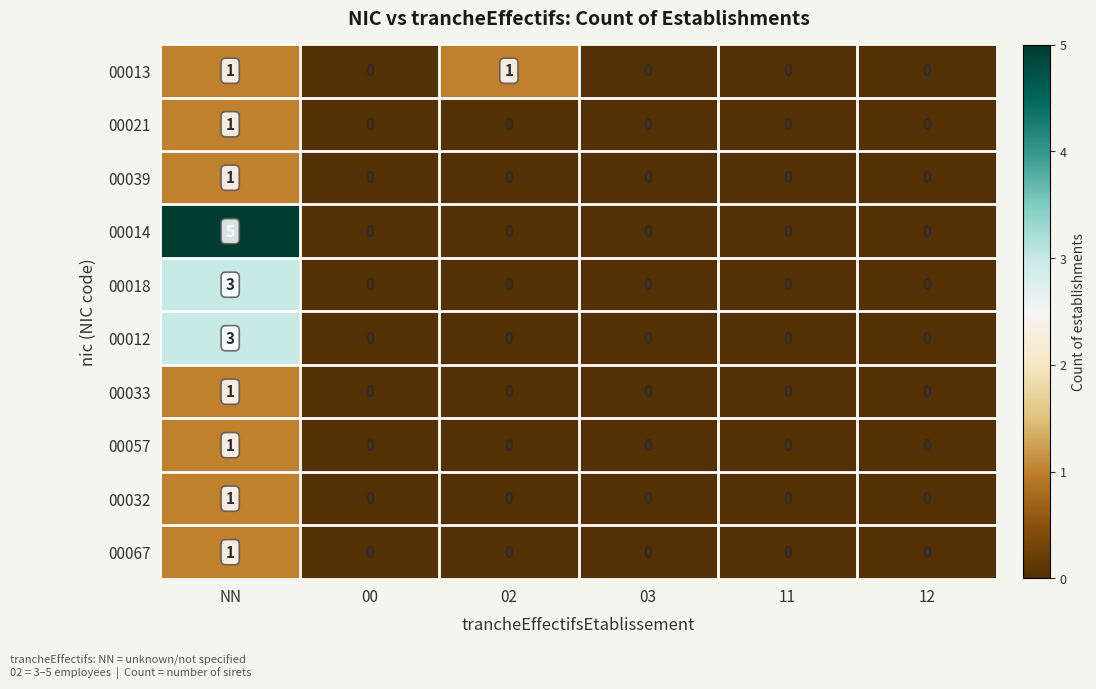

What is the difference between the maximum and minimum values in the 00012 series?

3